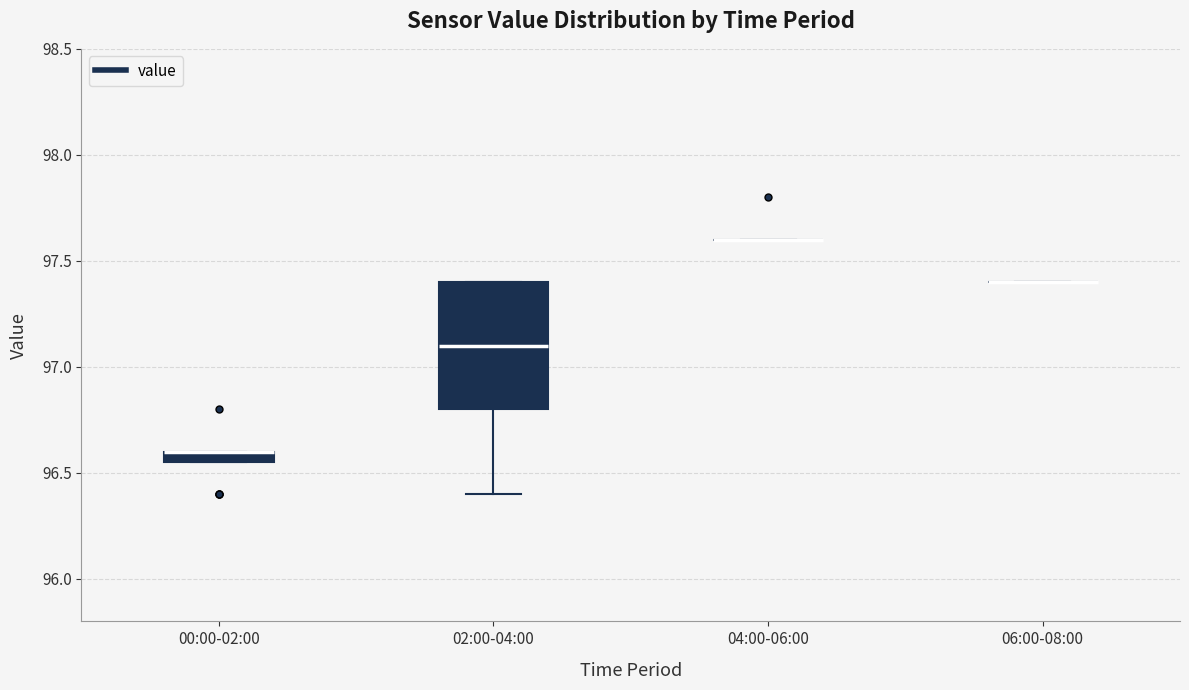

Where is the upper edge of the box for 00:00-02:00 on the y-axis? The values are not printed on the chart, so give them approximately, as read against the axis.

96.60